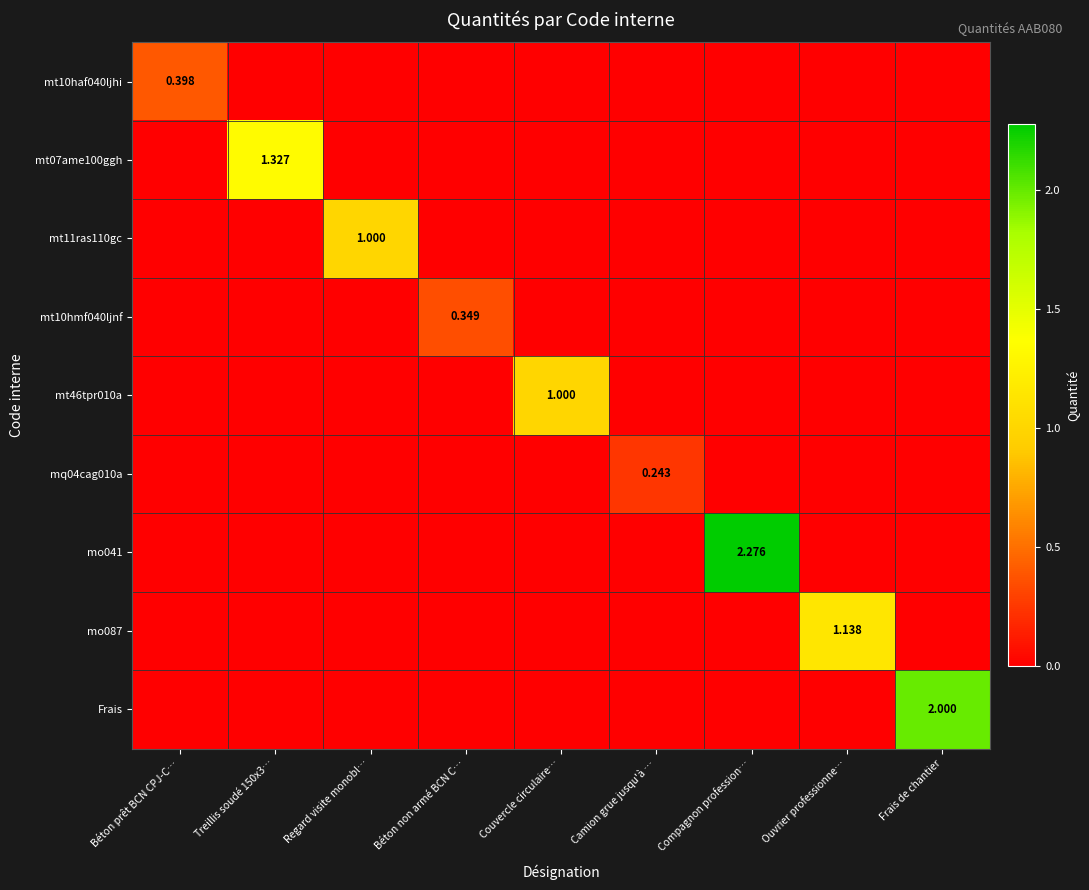

What is the sum of the mq04cag010a values at Camion grue jusqu'à … and Treillis soudé 150x3…?

0.2